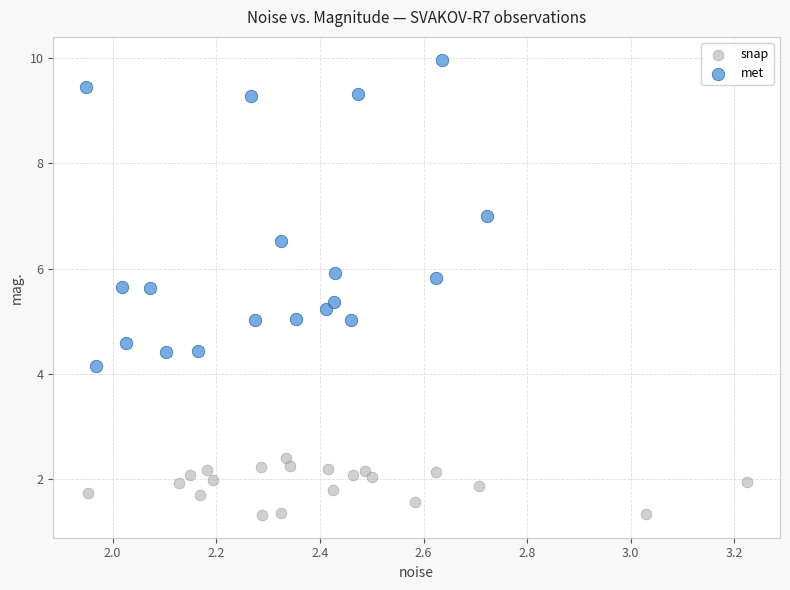

Which series contains the highest Y value?

met